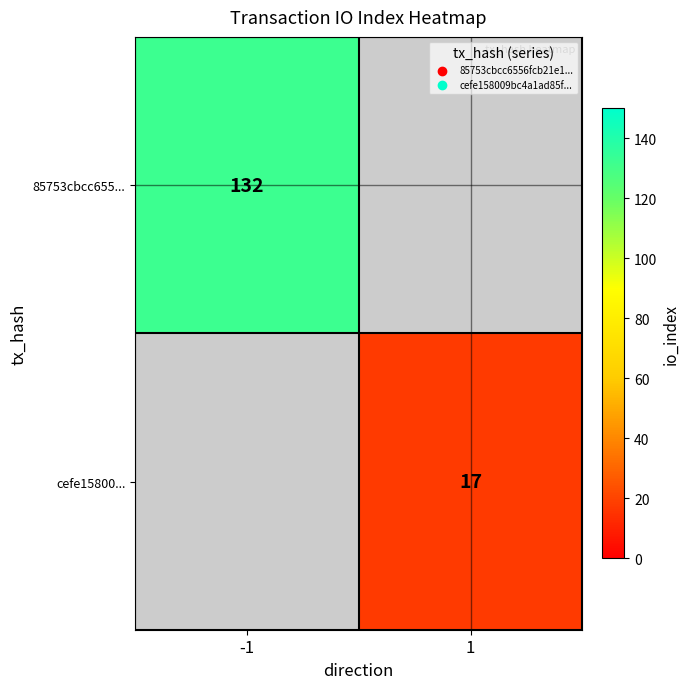

Is it true that cefe15800... equals 9.2 at 1?

False